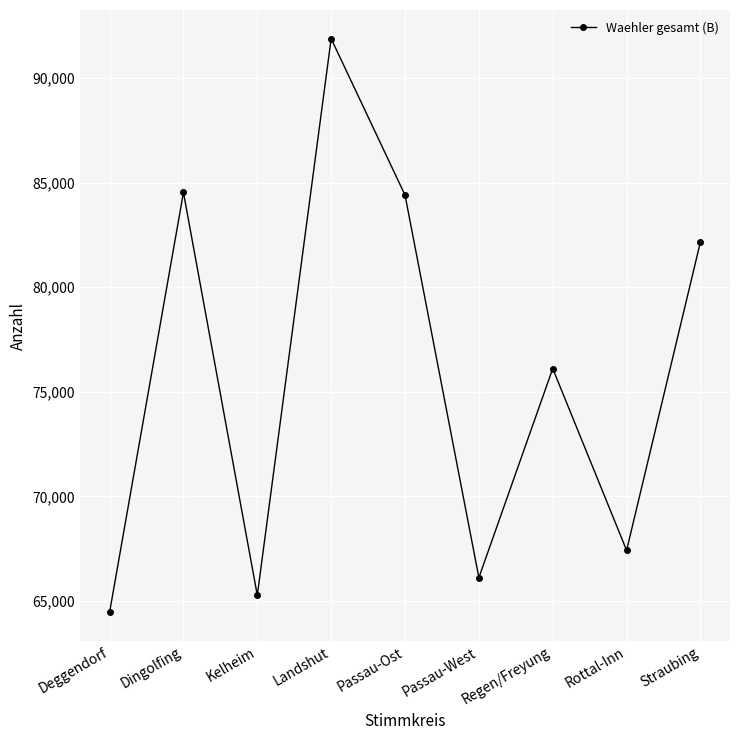

The chart shows a value of 82169 at Straubing. True or false?

True